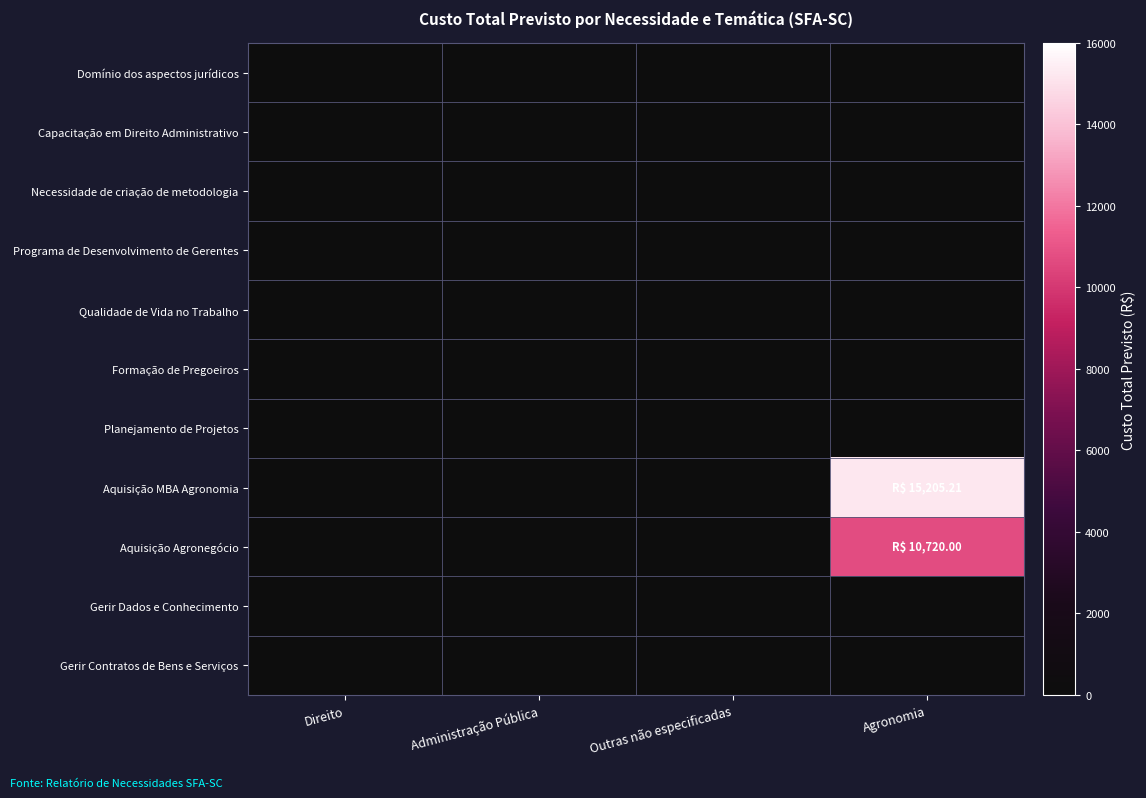

Reading right to left, transcribe all the data shown in this chart.

Domínio dos aspectos jurídicos: Agronomia=0.0	Outras não especificadas=0.0	Administração Pública=0.0	Direito=0.0
Capacitação em Direito Administrativo: Agronomia=0.0	Outras não especificadas=0.0	Administração Pública=0.0	Direito=0.0
Necessidade de criação de metodologia: Agronomia=0.0	Outras não especificadas=0.0	Administração Pública=0.0	Direito=0.0
Programa de Desenvolvimento de Gerentes: Agronomia=0.0	Outras não especificadas=0.0	Administração Pública=0.0	Direito=0.0
Qualidade de Vida no Trabalho: Agronomia=0.0	Outras não especificadas=0.0	Administração Pública=0.0	Direito=0.0
Formação de Pregoeiros: Agronomia=0.0	Outras não especificadas=0.0	Administração Pública=0.0	Direito=0.0
Planejamento de Projetos: Agronomia=0.0	Outras não especificadas=0.0	Administração Pública=0.0	Direito=0.0
Aquisição MBA Agronomia: Agronomia=15205.2	Outras não especificadas=0.0	Administração Pública=0.0	Direito=0.0
Aquisição Agronegócio: Agronomia=10720.0	Outras não especificadas=0.0	Administração Pública=0.0	Direito=0.0
Gerir Dados e Conhecimento: Agronomia=0.0	Outras não especificadas=0.0	Administração Pública=0.0	Direito=0.0
Gerir Contratos de Bens e Serviços: Agronomia=0.0	Outras não especificadas=0.0	Administração Pública=0.0	Direito=0.0